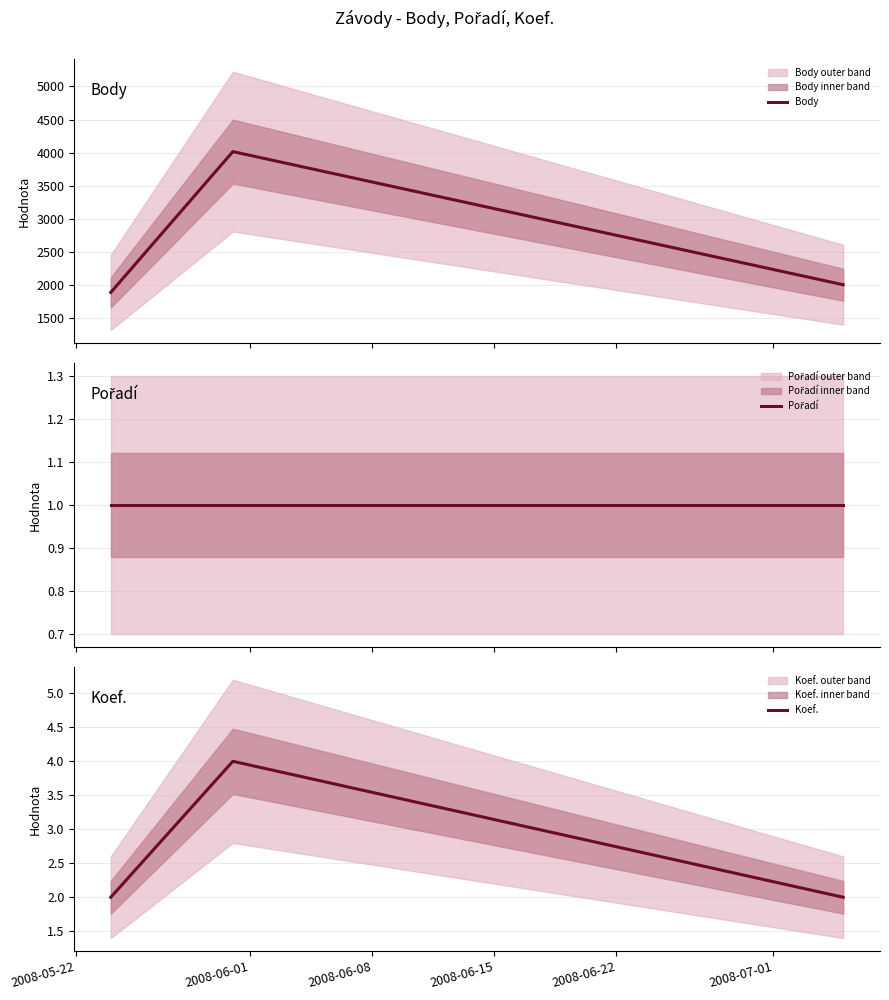

How many lines are shown in the chart?

3